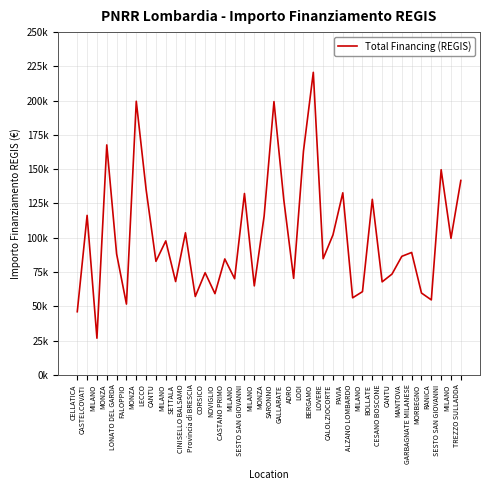

Does the chart display data point markers on the line(s)?

No